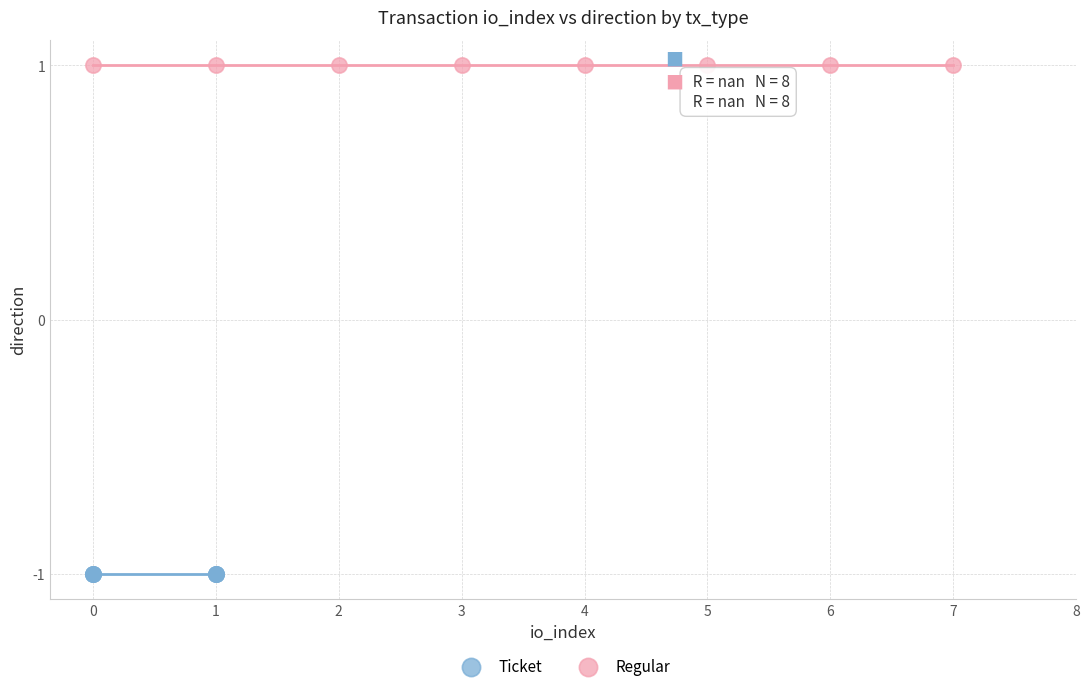

Which series contains the lowest Y value?

Ticket